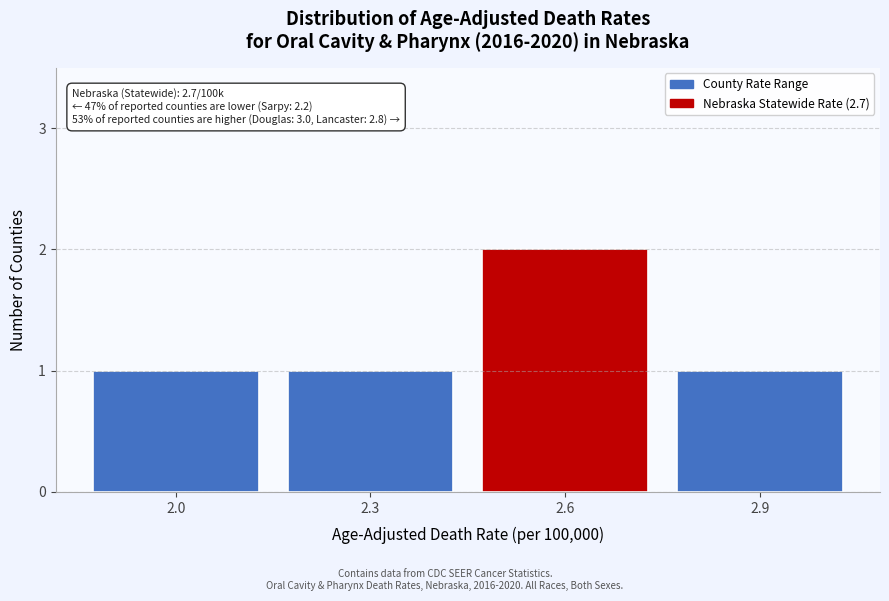

Reading left to right, transcribe all the data shown in this chart.

1	1	2	1